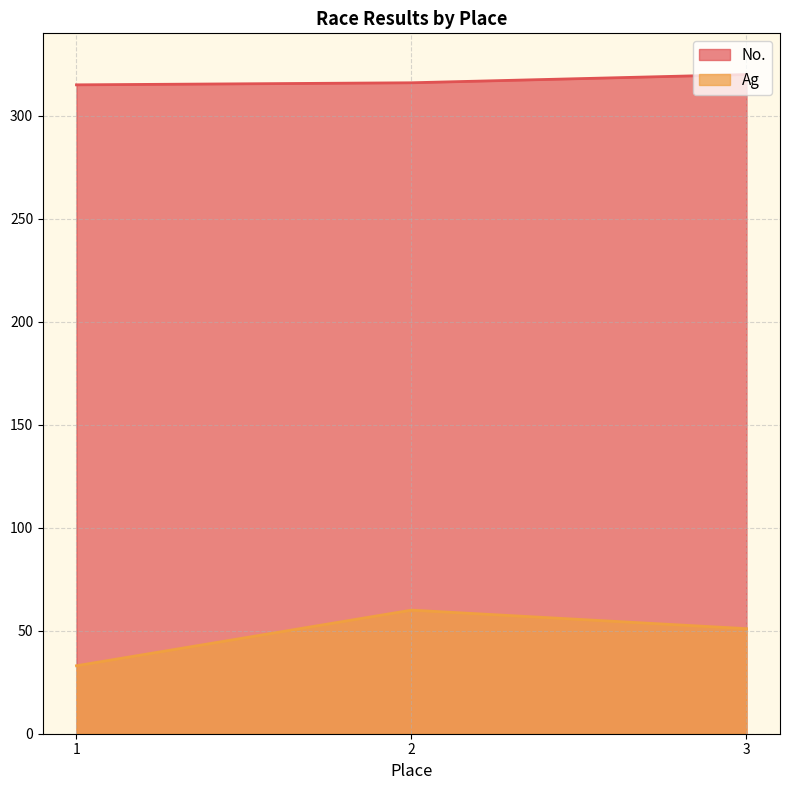

What is the difference between the highest and lowest values at 2?

256